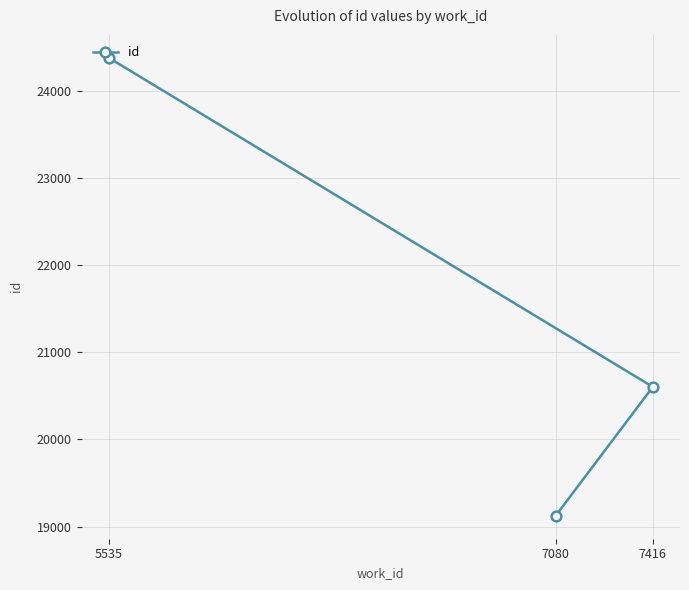

Which category has the lowest value across all series?

7080